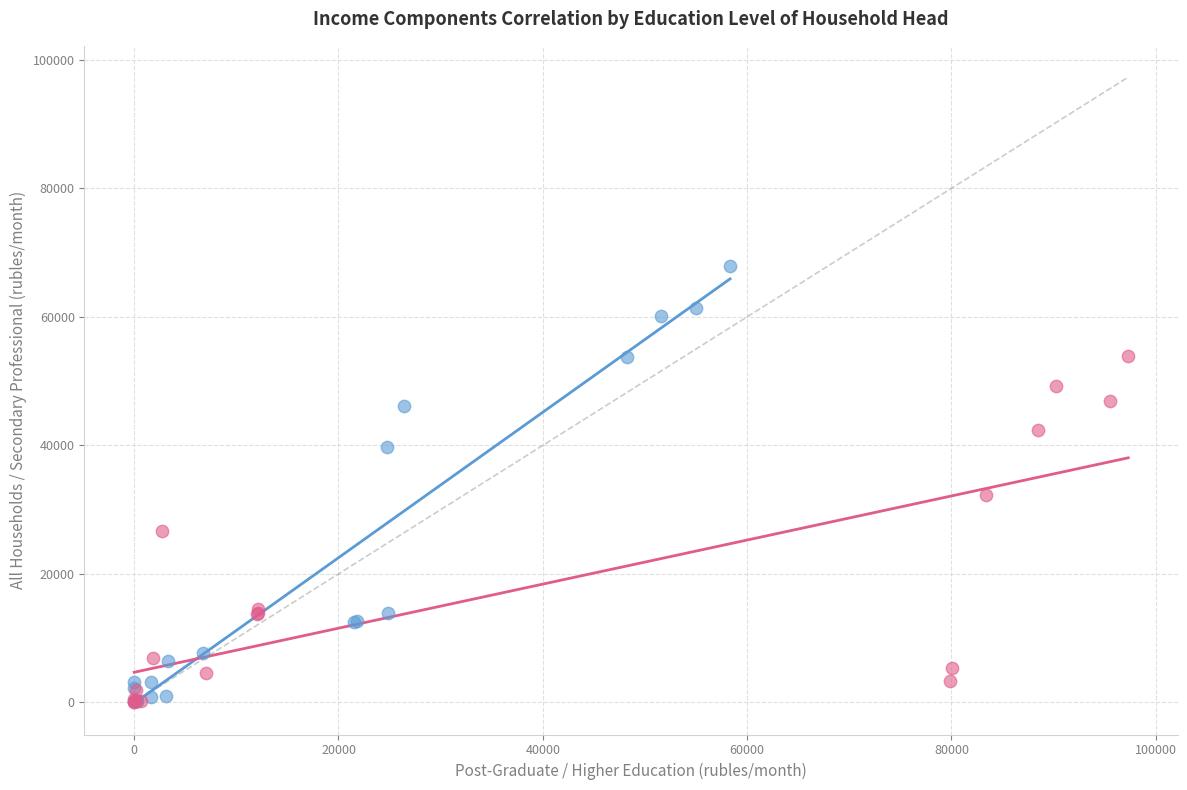

Which series reaches the maximum Y coordinate?

Higher Education